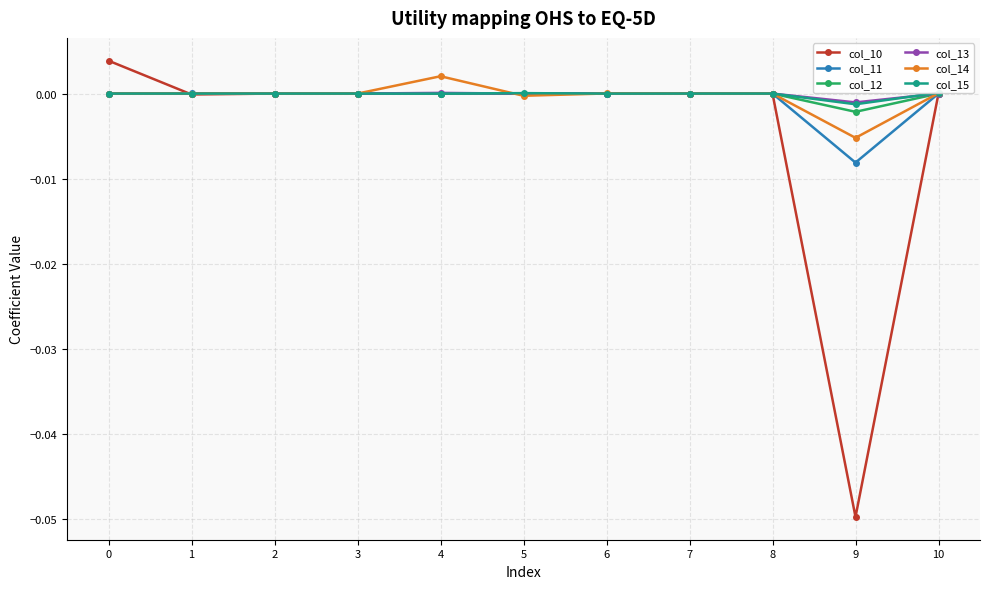

How many values in col_14 are below zero?

3